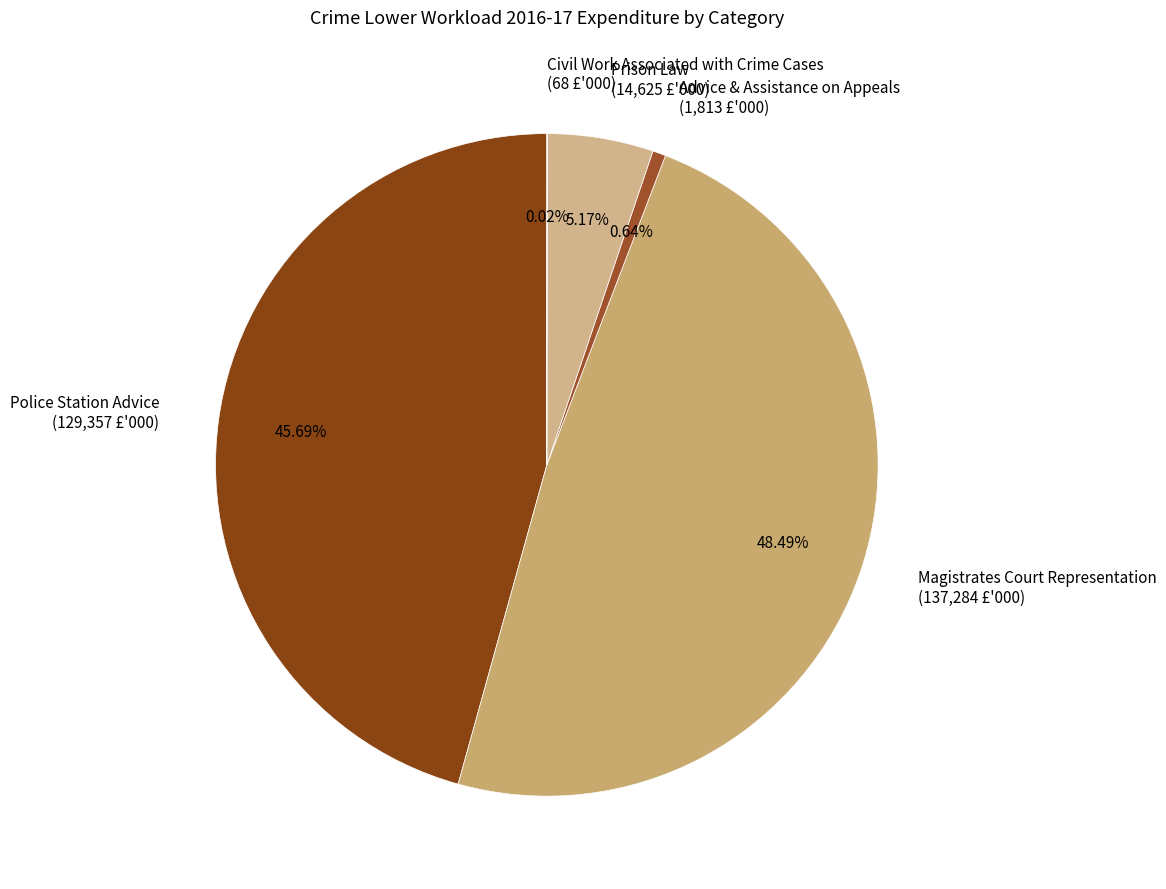

Between Magistrates Court Representation and Prison Law, which is larger?

Magistrates Court Representation